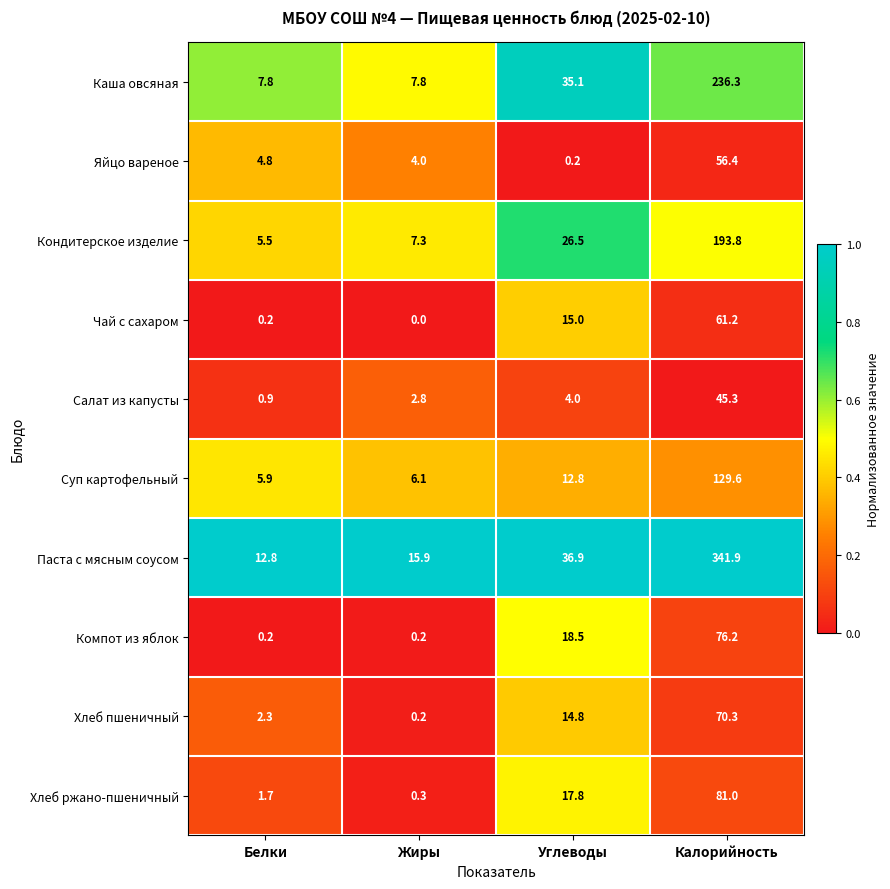

Is the value of Чай с сахаром at Калорийность greater than the value of Хлеб пшеничный at Углеводы?

Yes